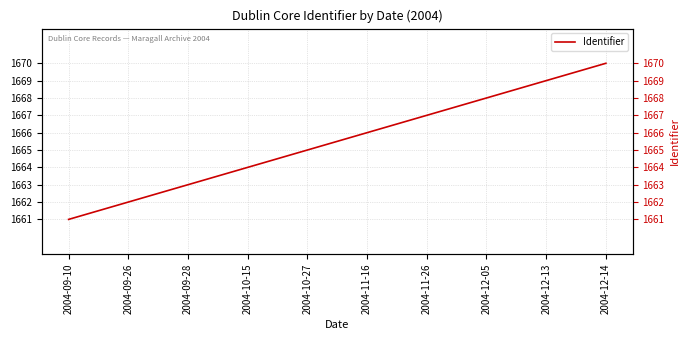

Reading left to right, list all the values displayed in this chart.

2004-09-10=1661	2004-09-26=1662	2004-09-28=1663	2004-10-15=1664	2004-10-27=1665	2004-11-16=1666	2004-11-26=1667	2004-12-05=1668	2004-12-13=1669	2004-12-14=1670